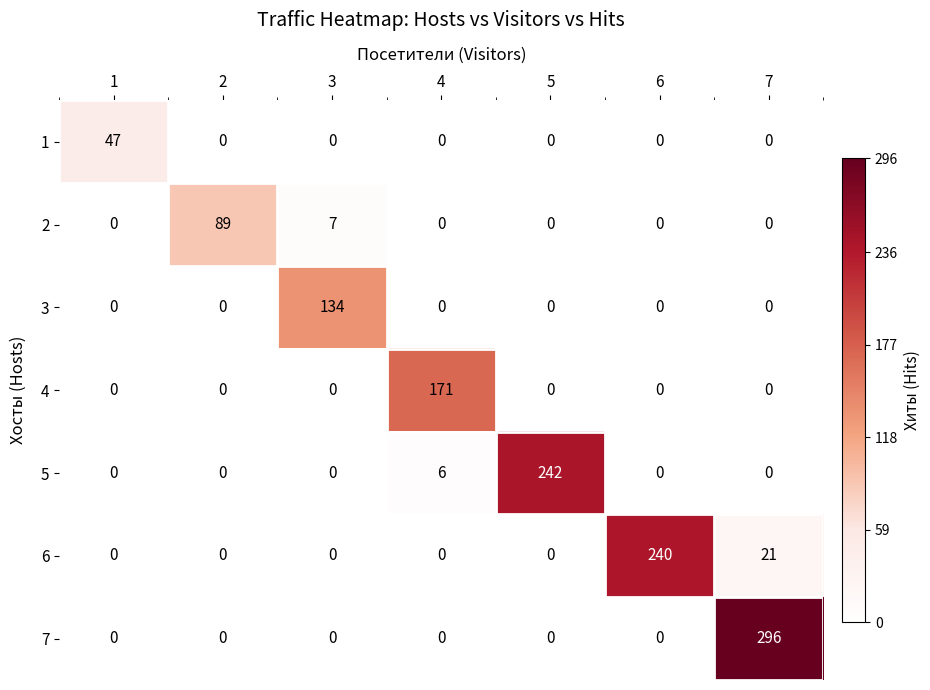

What is the maximum value shown in the chart?

296